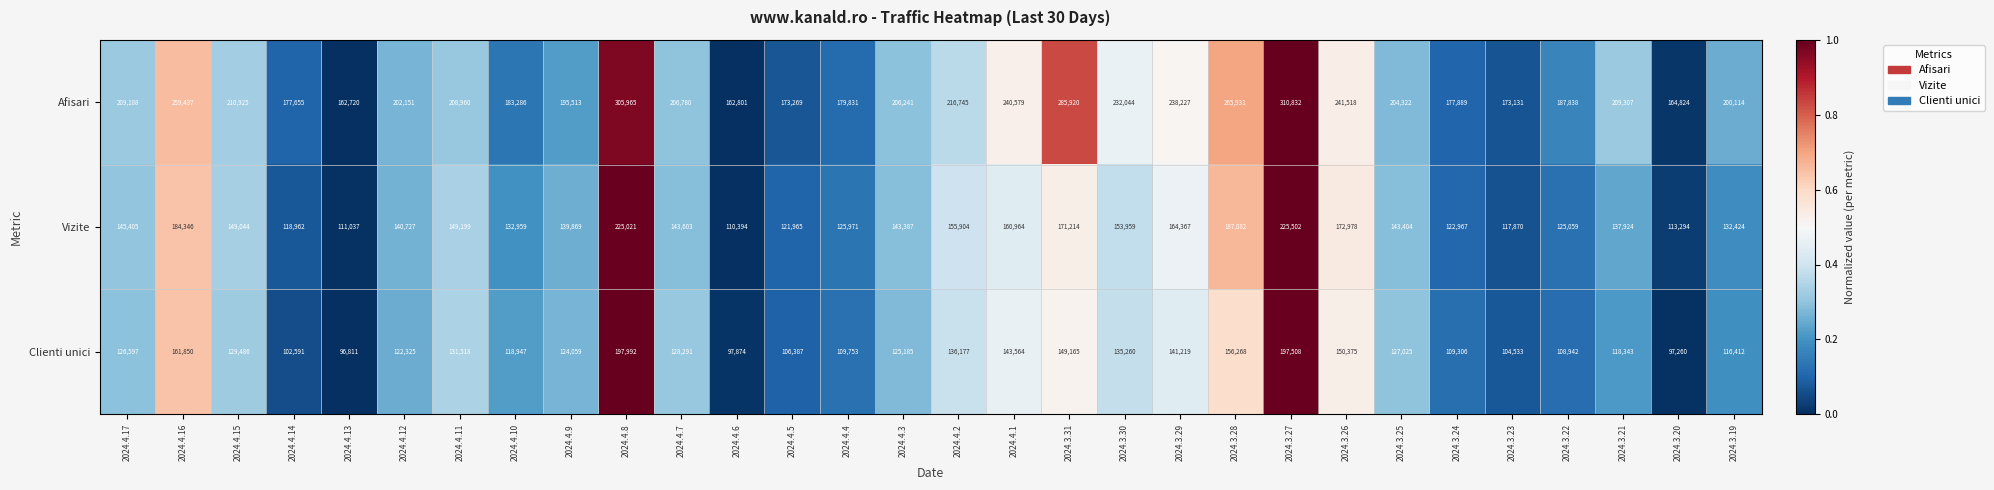

What is the difference between the Clienti unici values at 2024.4.14 and 2024.4.17?

24006